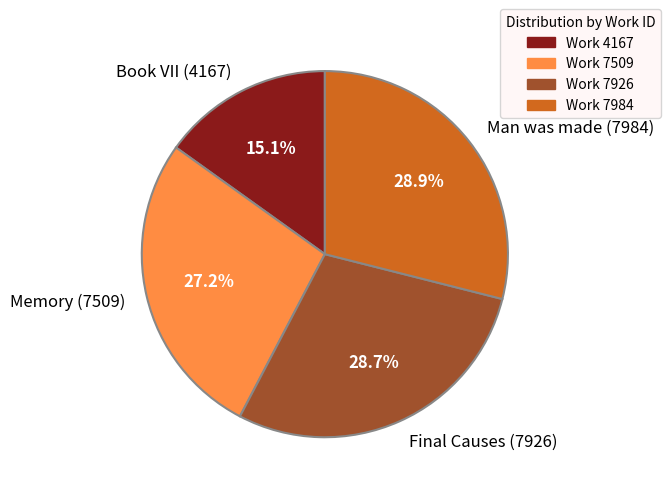

How many segments does this pie chart have?

4